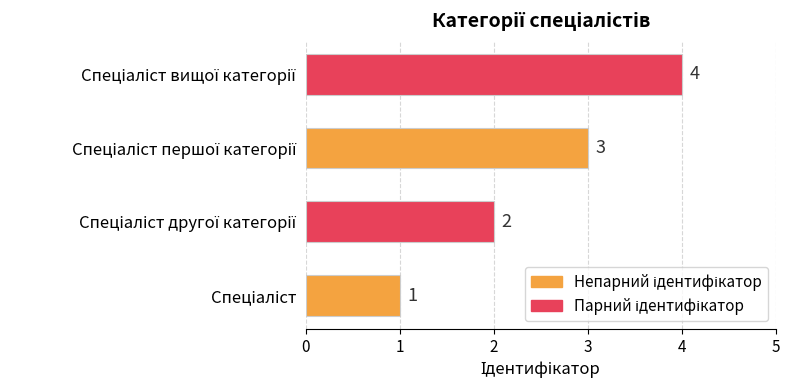

Count the values in the range 2 to 4.

3